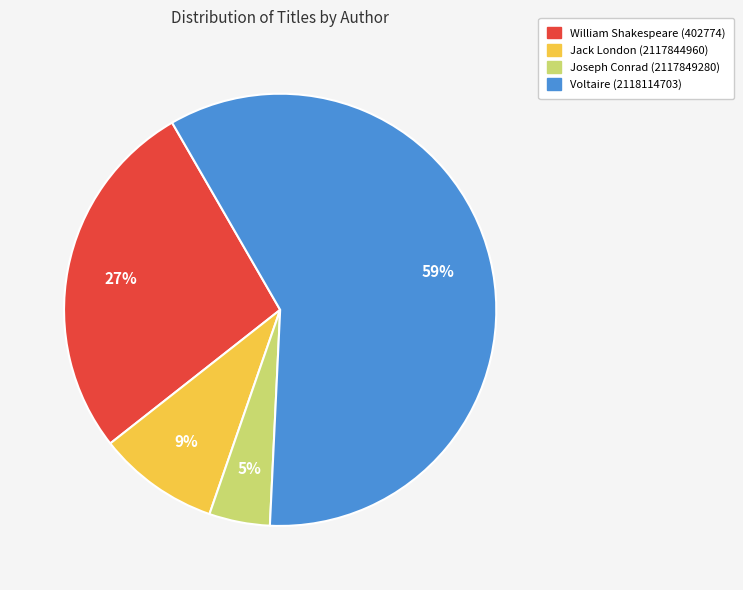

What percentage is the Joseph Conrad (2117849280) slice, to the nearest percent?

5%